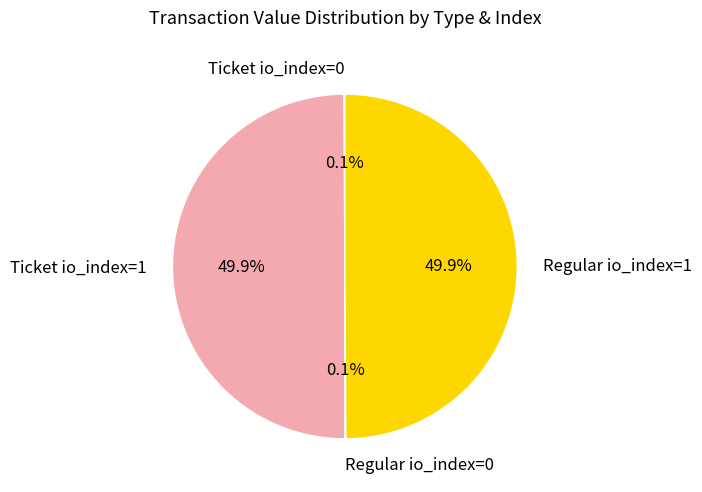

Combined, do Regular io_index=1 and Ticket io_index=1 account for over 50%?

Yes